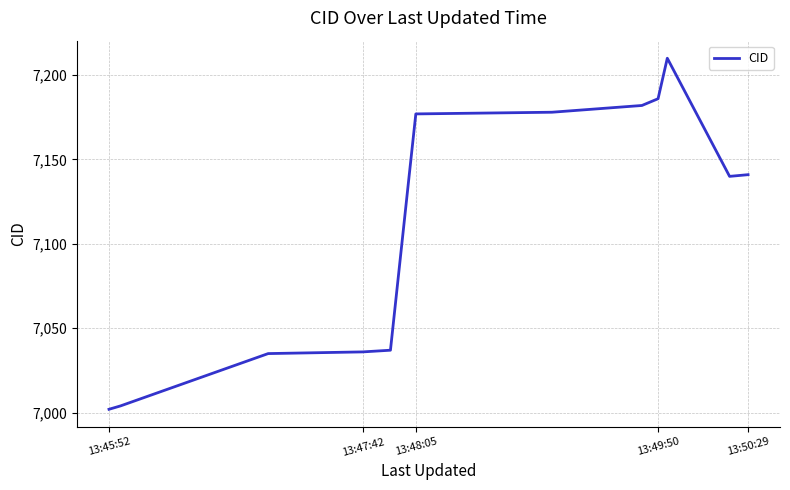

What is the difference between the maximum and minimum values?

208